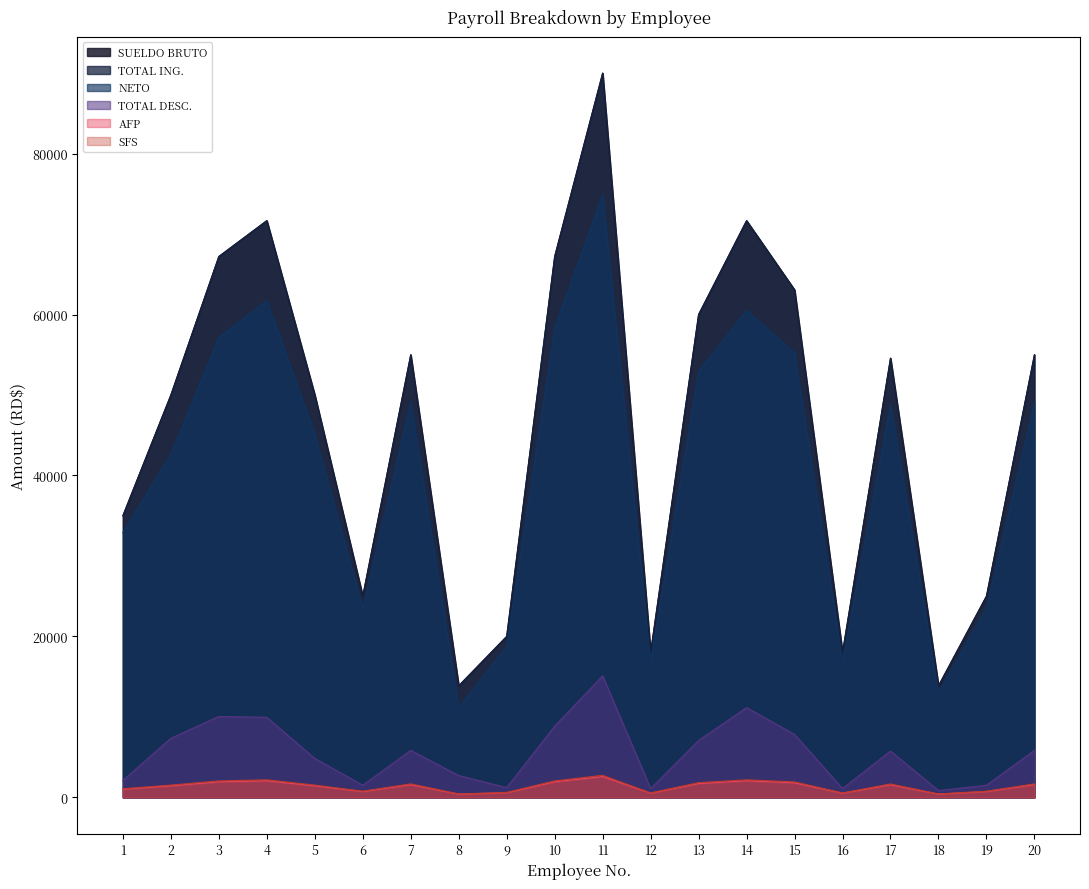

What is the difference between the second highest and minimum values in the NETO series?

50568.0